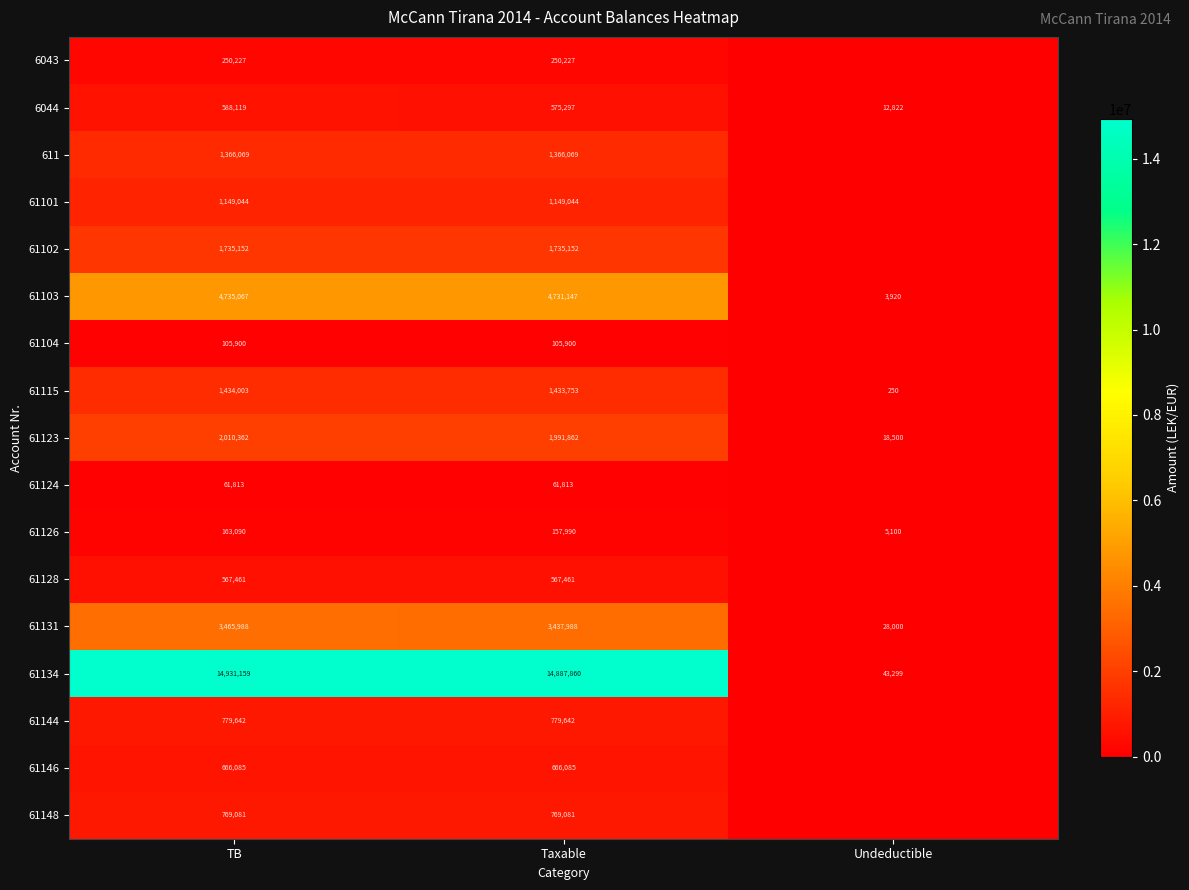

List the labels in order of 6044 value, smallest first.

Undeductible, Taxable, TB